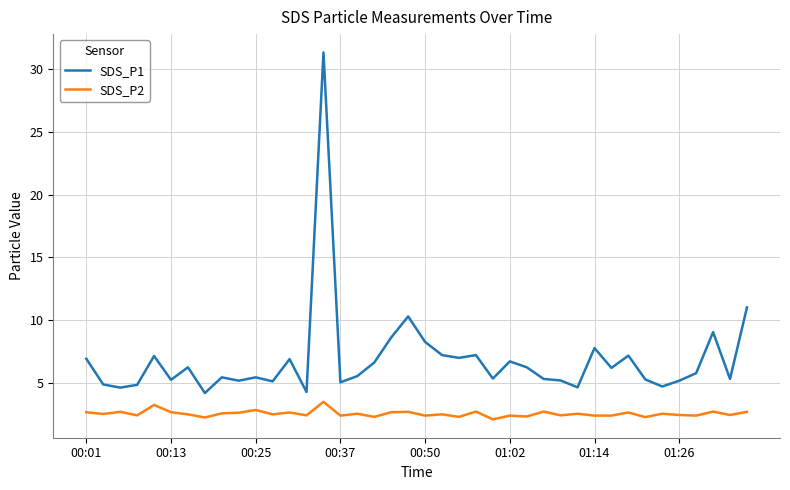

Rank the series by their maximum value, from highest to lowest.

SDS_P1, SDS_P2